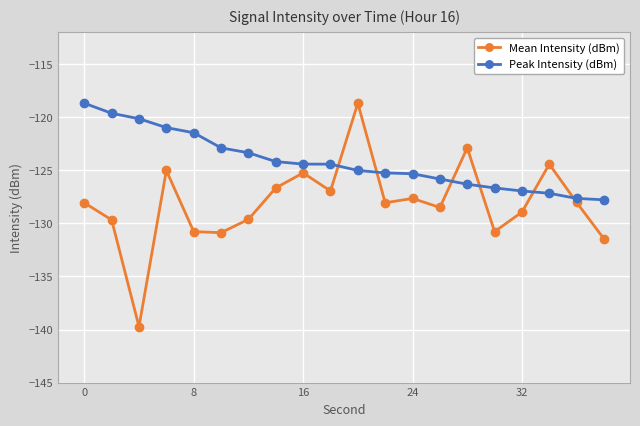

What is the average value of the Mean Intensity (dBm) series?

-128.1